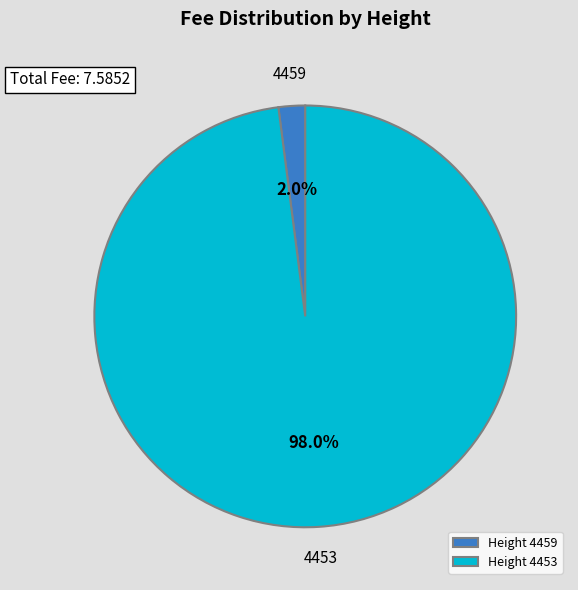

To the nearest percent, what is the average slice percentage?

50%